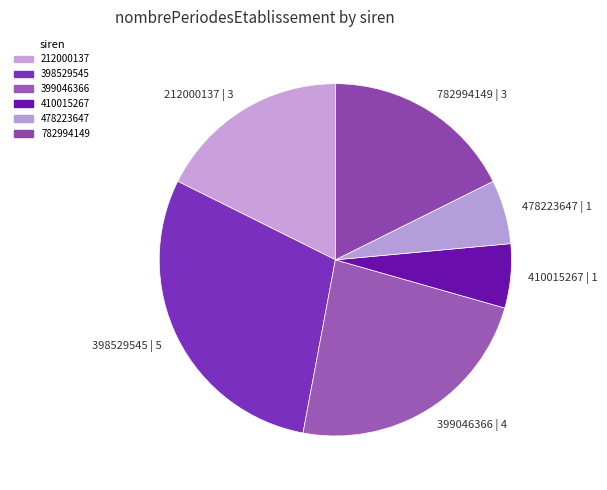

Is there any slice that represents more than half of the pie?

No